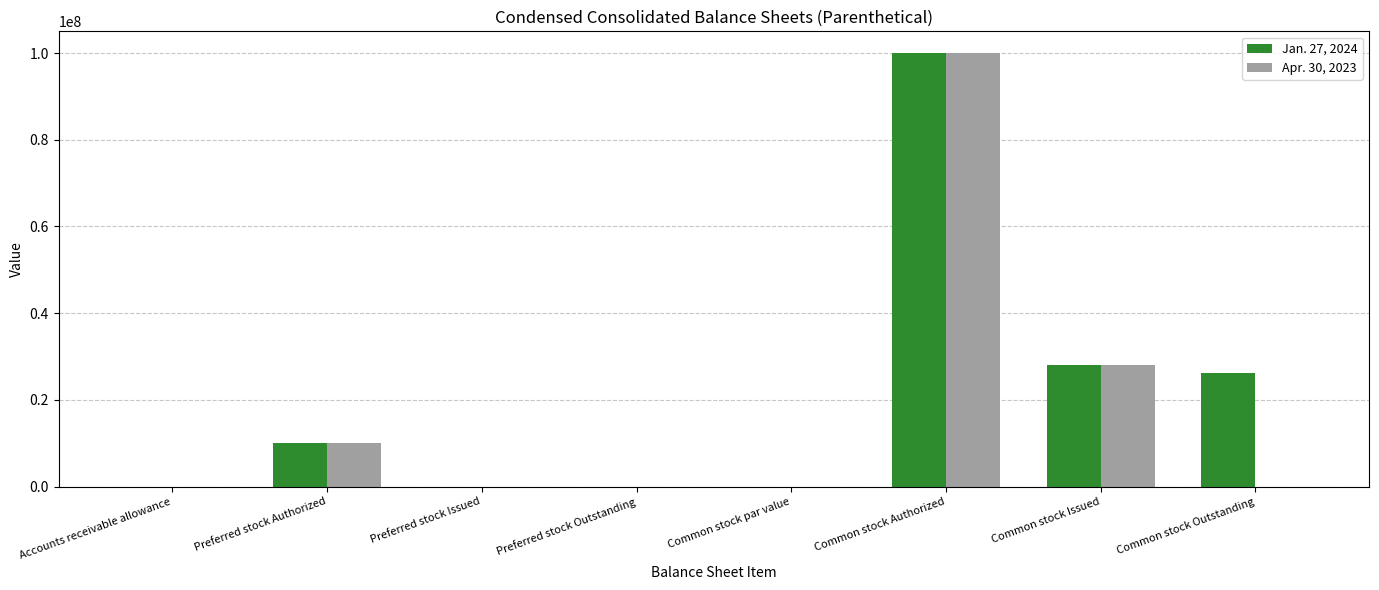

True or false: Apr. 30, 2023 has a value of 33122643.4 at Common stock Outstanding.

False